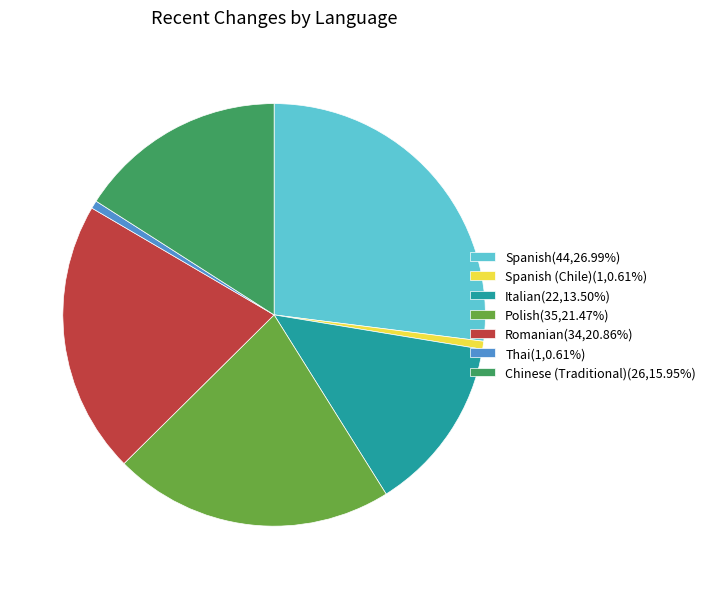

Does Spanish(44,26.99%) represent more than half of the total?

No